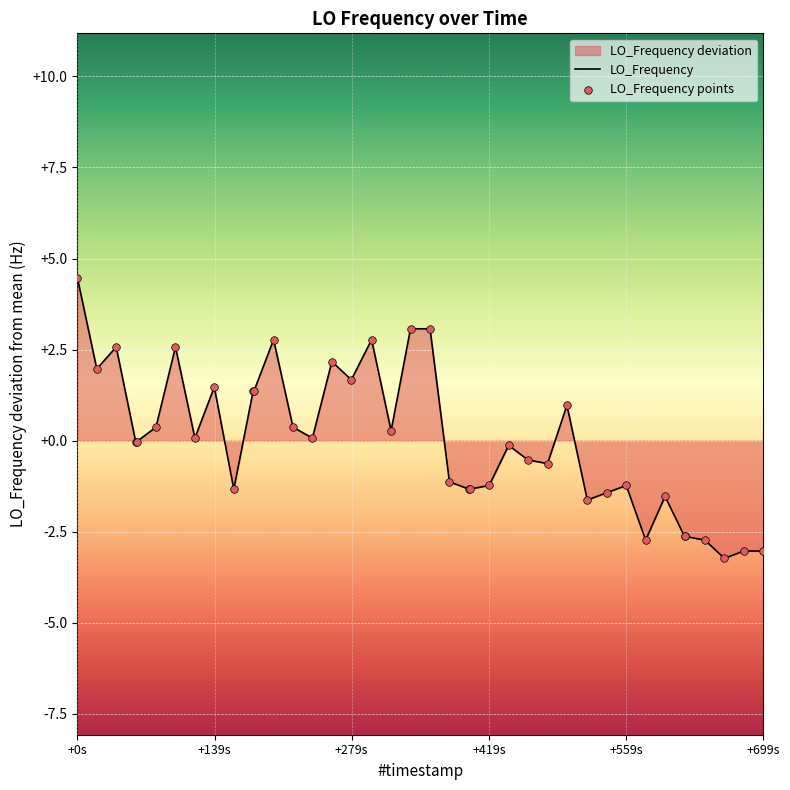

At how many categories does at least one series exceed 3?

3